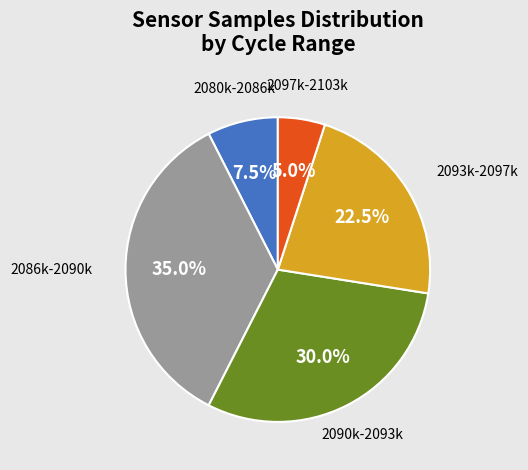

Does any single category account for the majority?

No